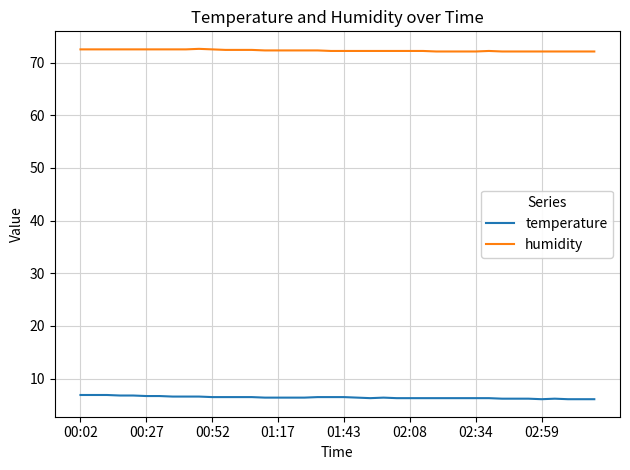

True or false: humidity and temperature intersect in this chart.

False